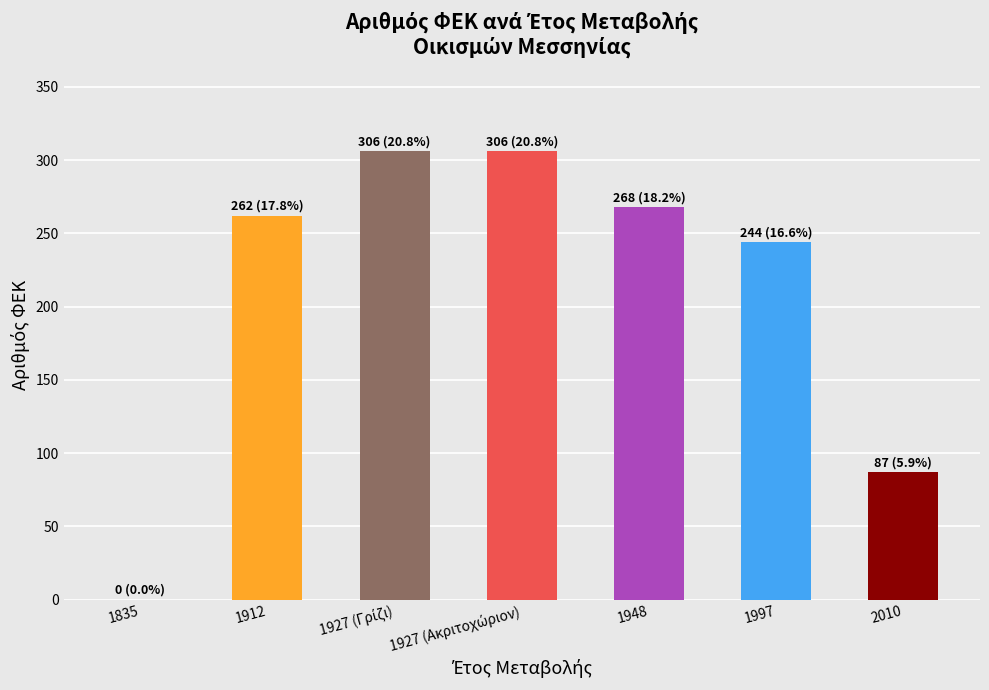

How many values are between 87 and 306?

6